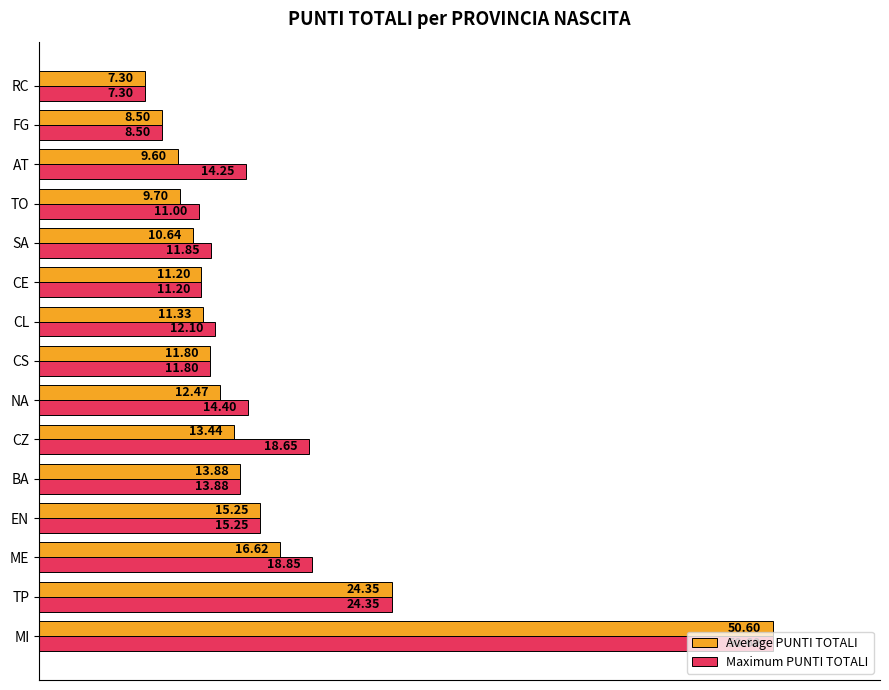

At ME, list the series in order from largest to smallest.

Maximum PUNTI TOTALI, Average PUNTI TOTALI